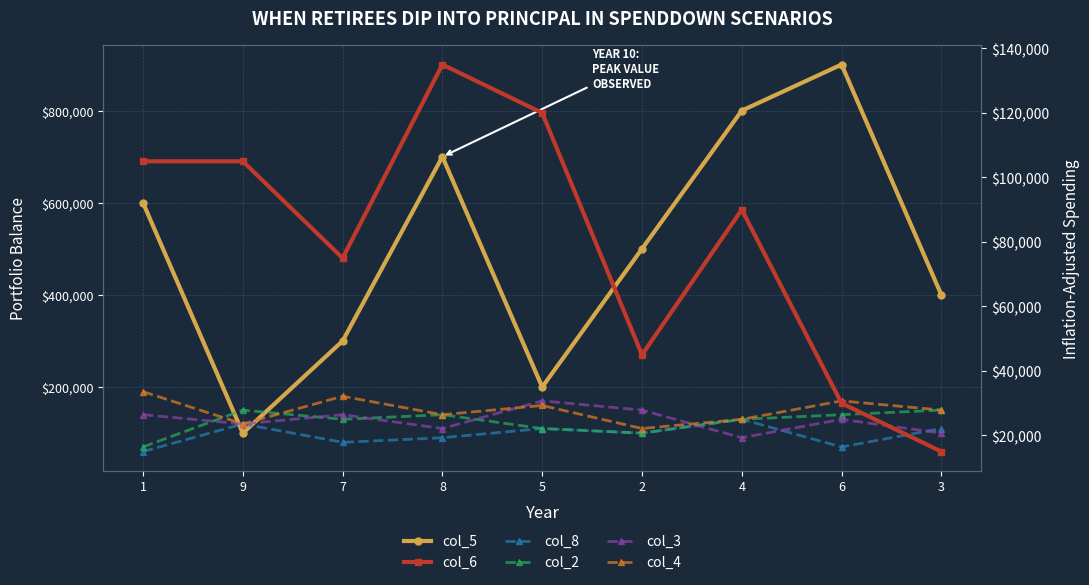

Between 6 and 1, which is larger?

6